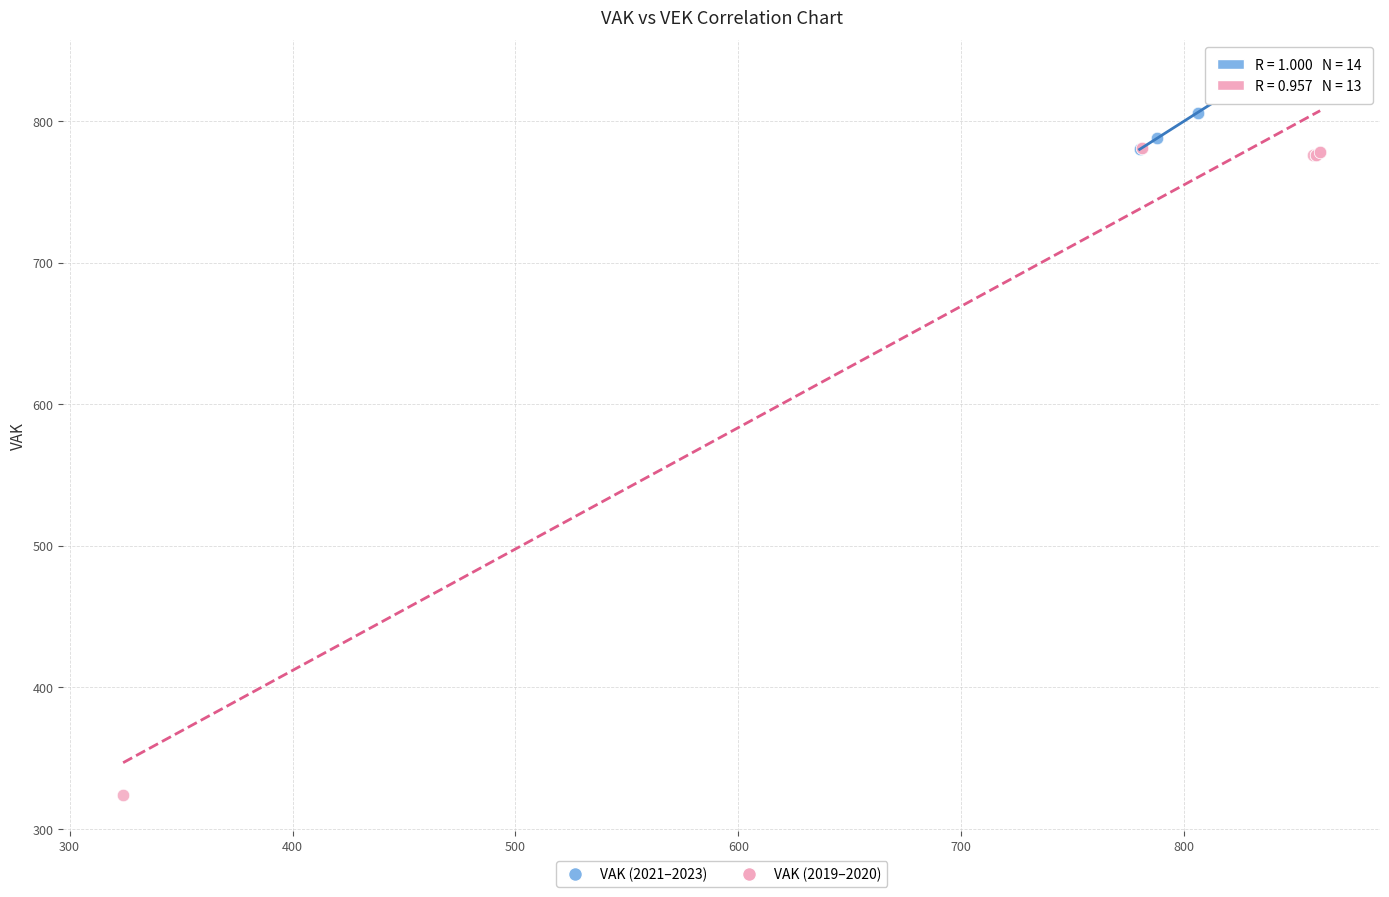

Which series reaches the maximum Y coordinate?

VAK (2021–2023)